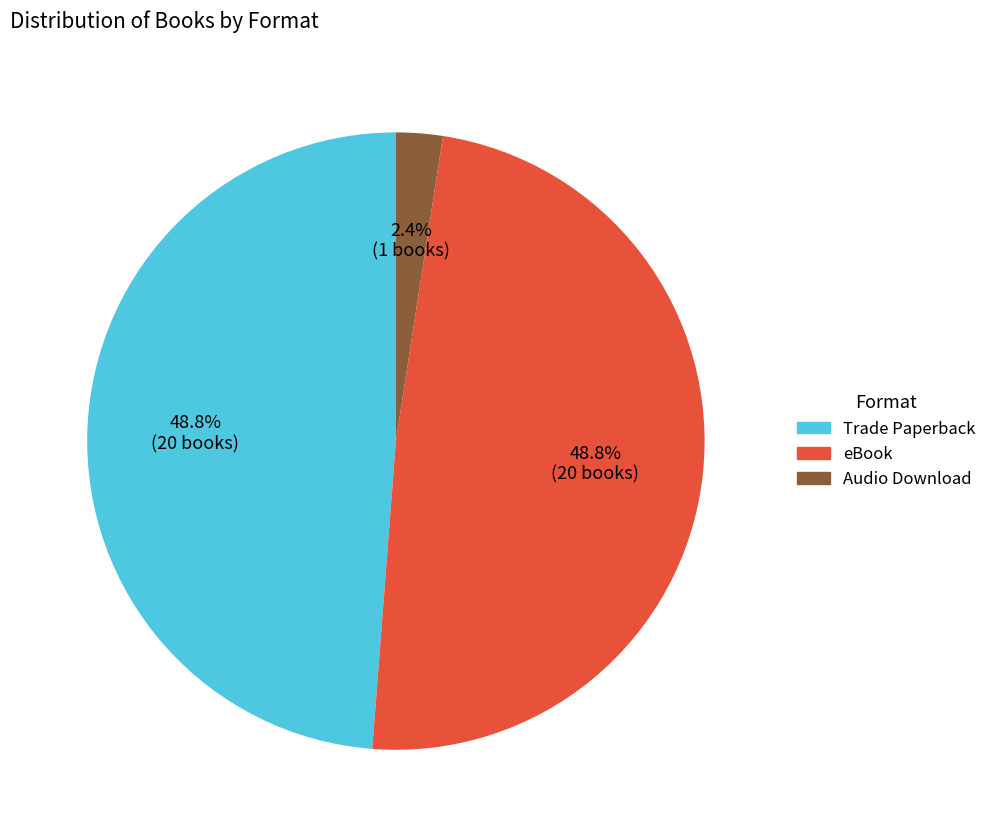

Which category has the smallest portion of the pie?

Audio Download